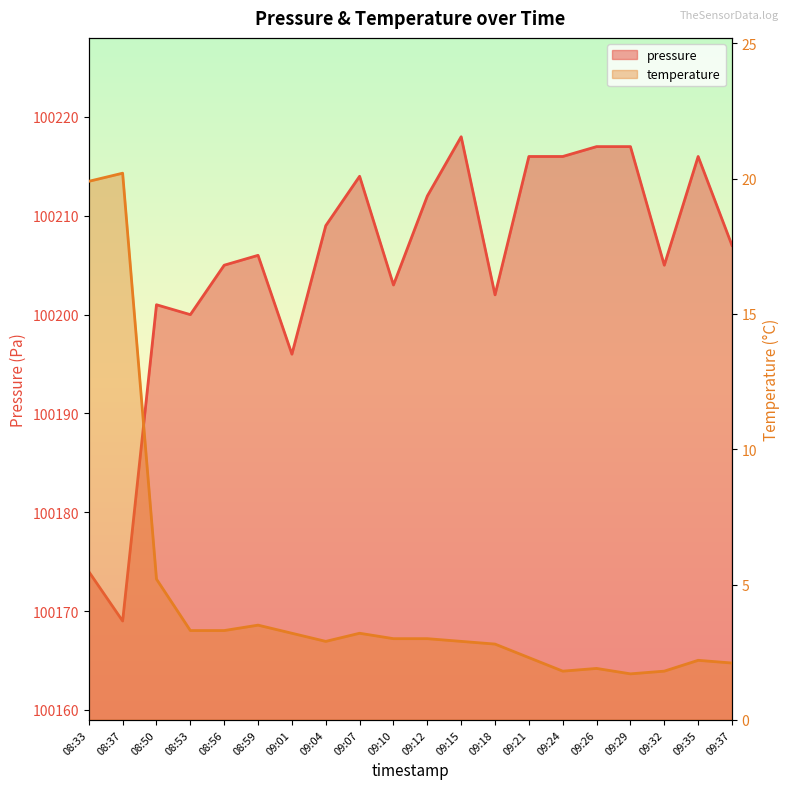

How many interior local peaks does the temperature series have?

5